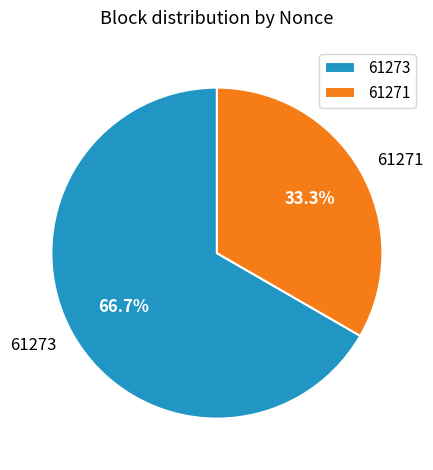

Which category has the biggest portion of the pie?

61273